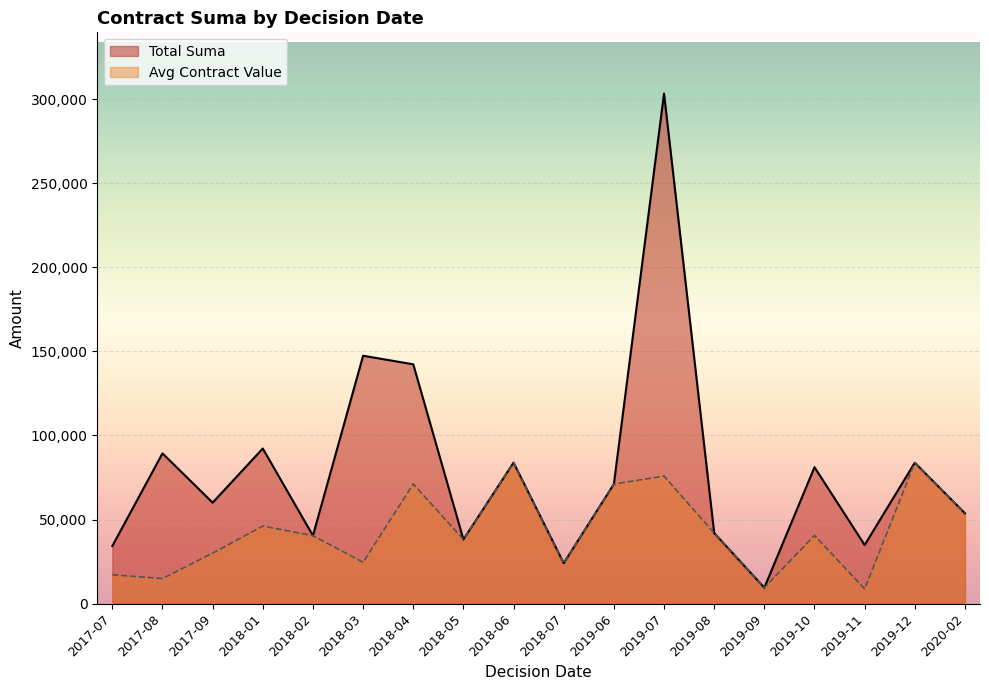

What is the difference between the maximum and minimum values in the Total Suma series?

293948.6